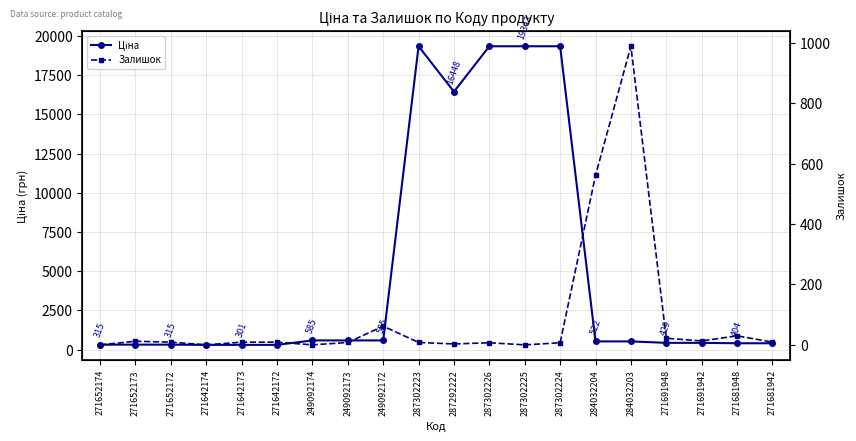

At how many categories does at least one series exceed 11522?

5